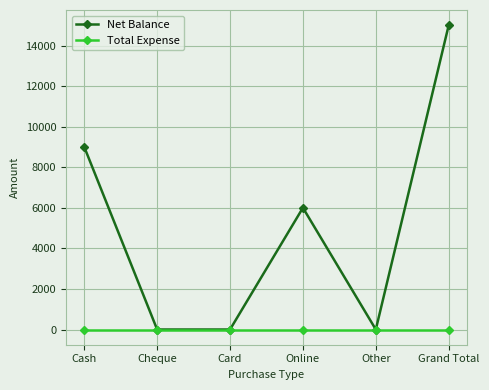

Which series has the widest spread of values?

Net Balance